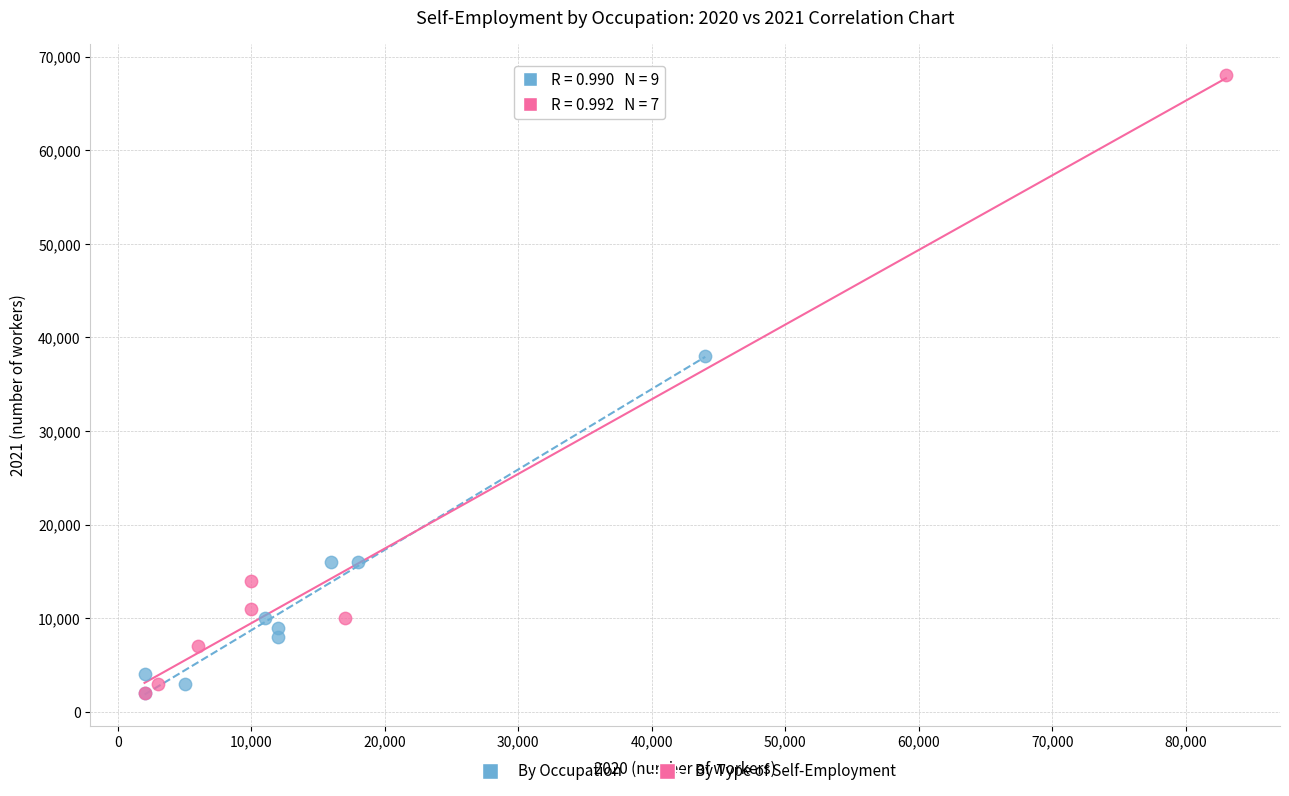

Which series has the largest Y range (max minus min)?

By Type of Self-Employment